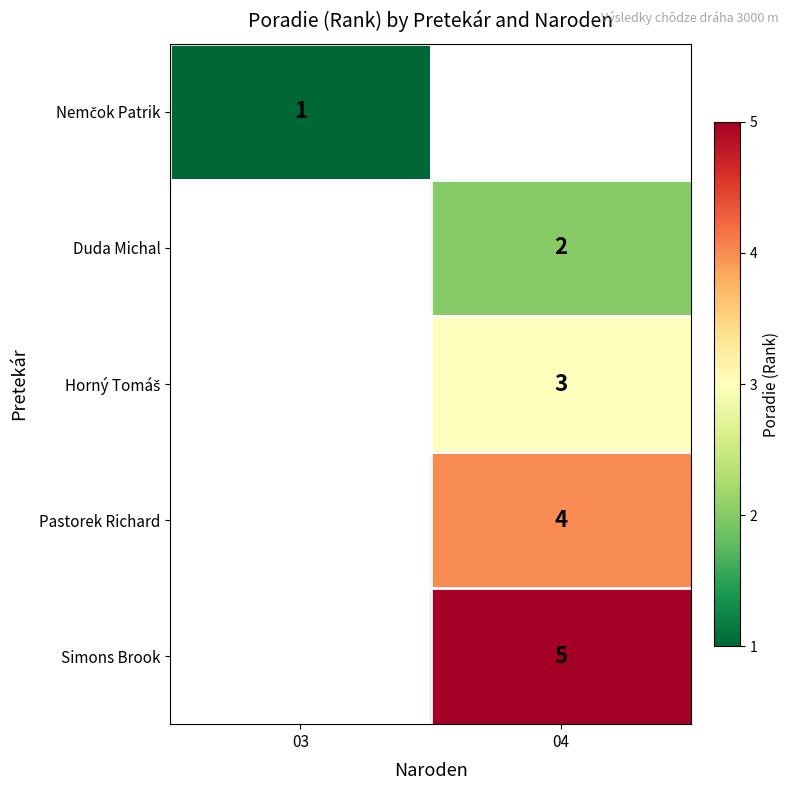

The Duda Michal series shows 1 at 04. True or false?

False